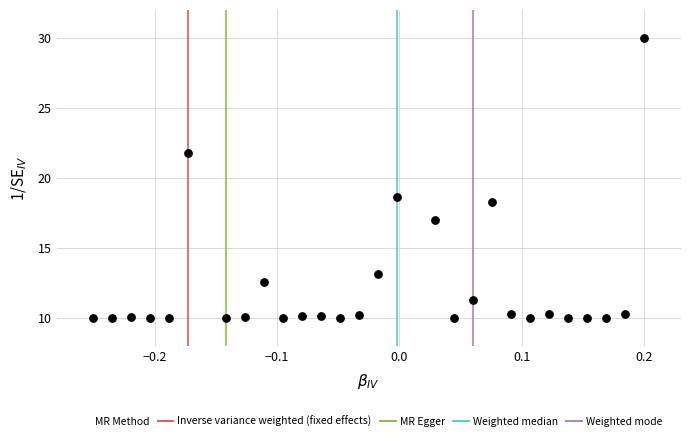

What is the range of Y values (max minus min)?

20.0